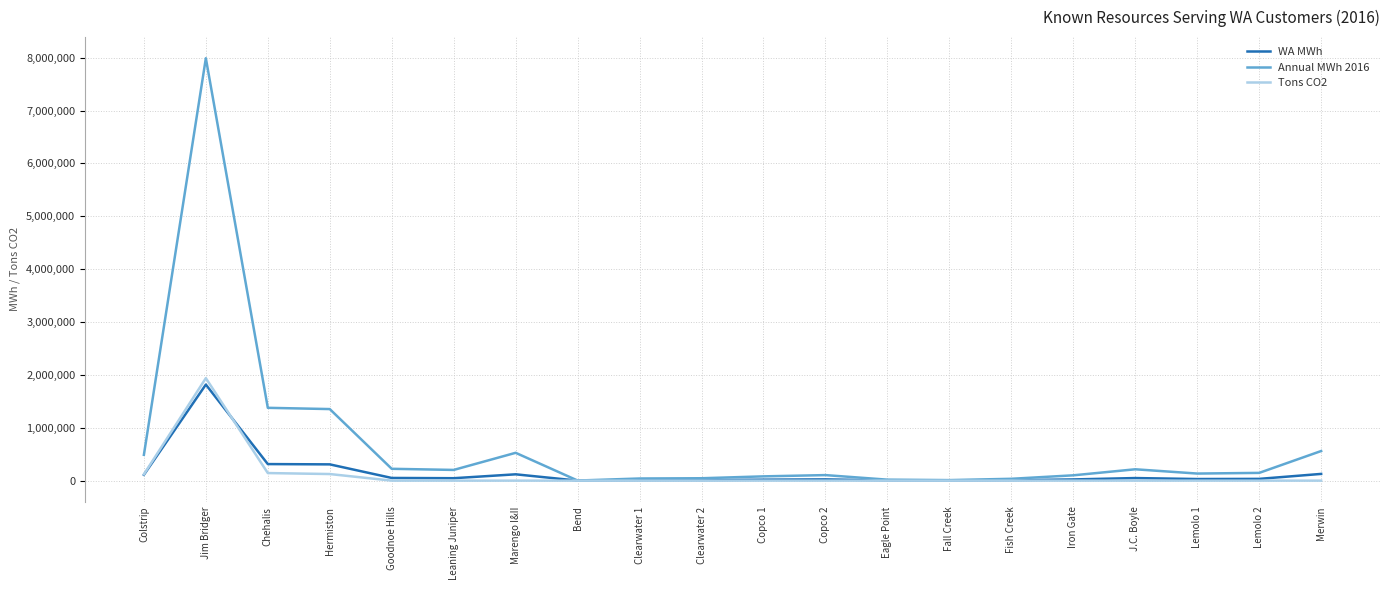

What is the difference between the maximum and minimum values in the Annual MWh 2016 series?

7987227.3